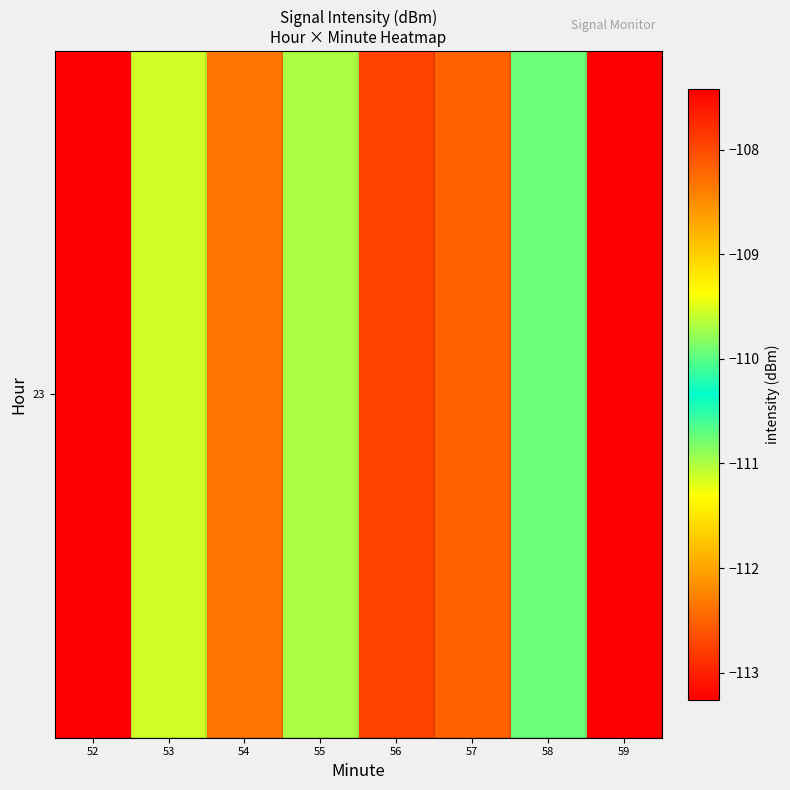

What is the sum of the values at 57 and 52?

-215.6